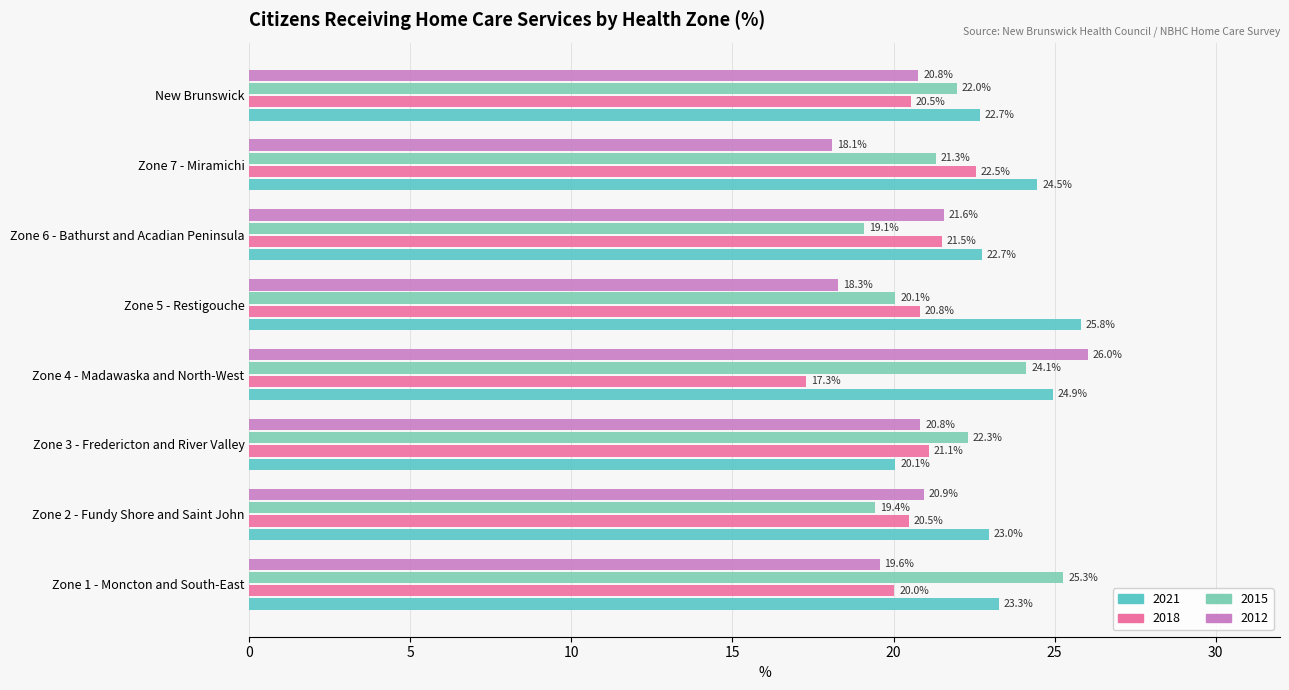

What is the average value of the 2021 series?

23.4